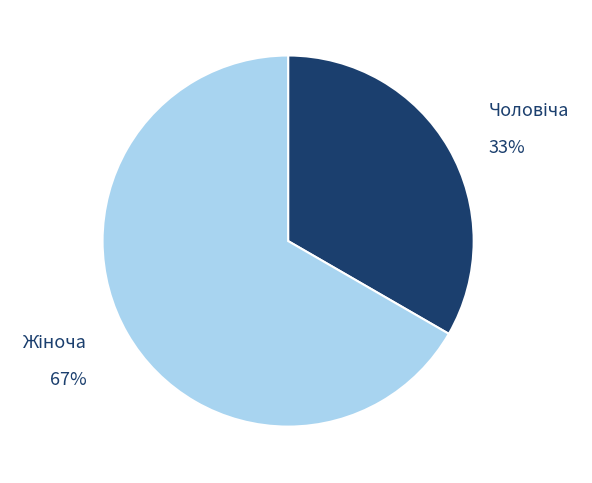

Is there any slice that represents more than half of the pie?

Yes